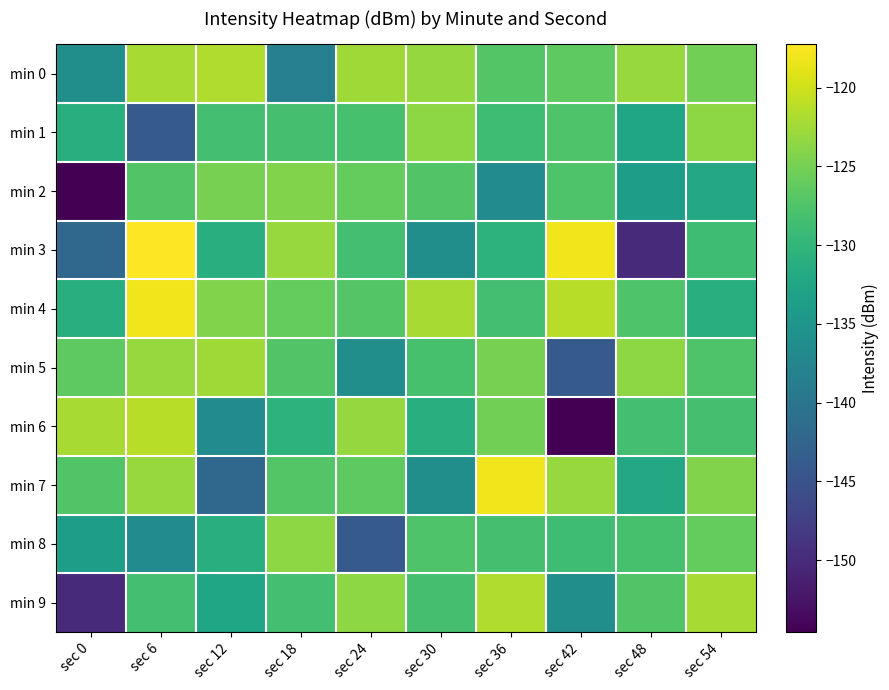

Between sec 18 and sec 24, which is larger?

sec 24